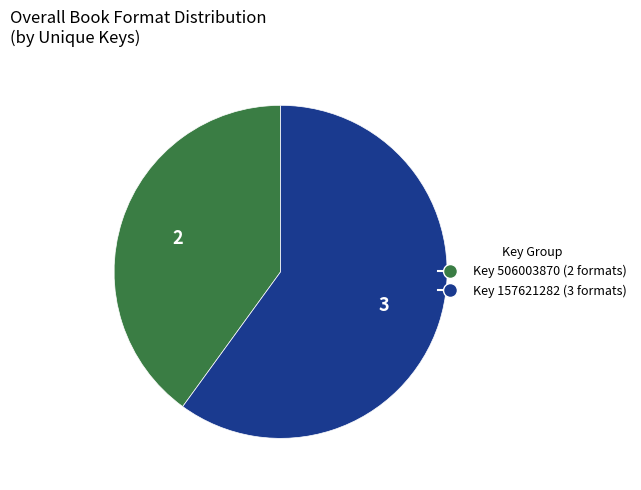

How many segments does this pie chart have?

2